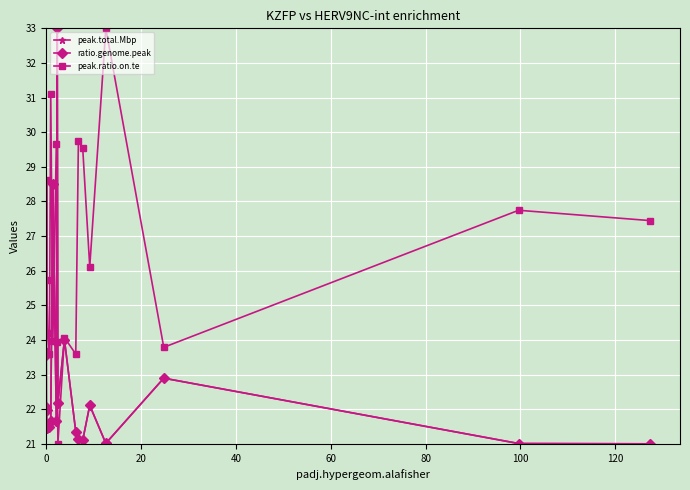

How many data points does each series have?

20